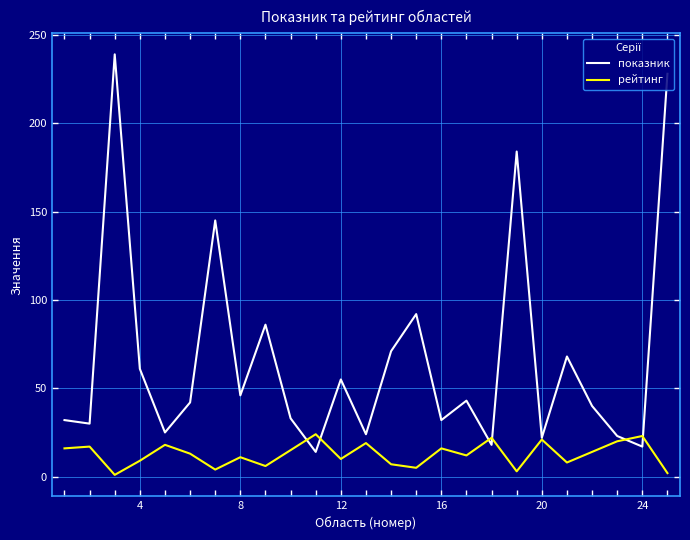

What is the difference between the maximum and minimum values in the показник series?

225